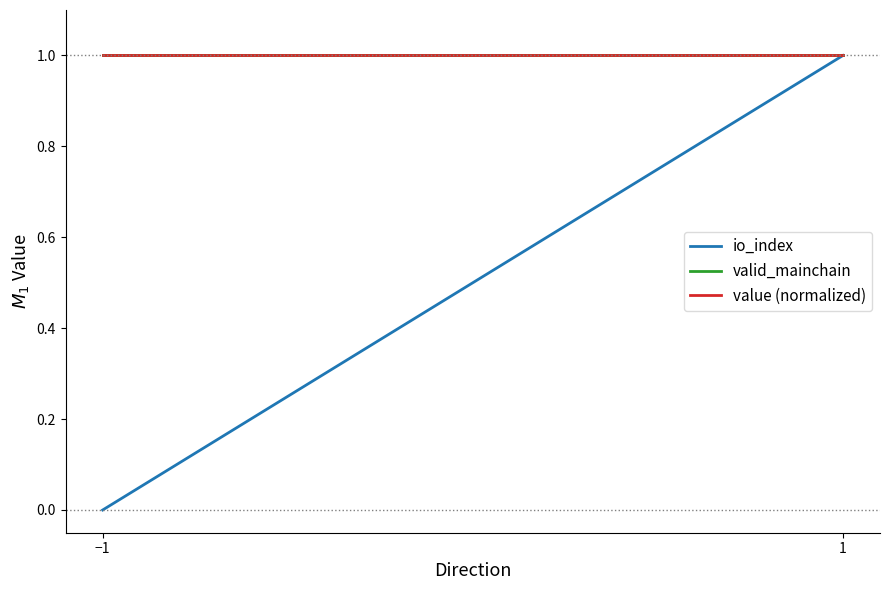

Reading left to right, list all the values displayed in this chart.

io_index: −1=0	1=1
valid_mainchain: −1=1	1=1
value (normalized): −1=1	1=1